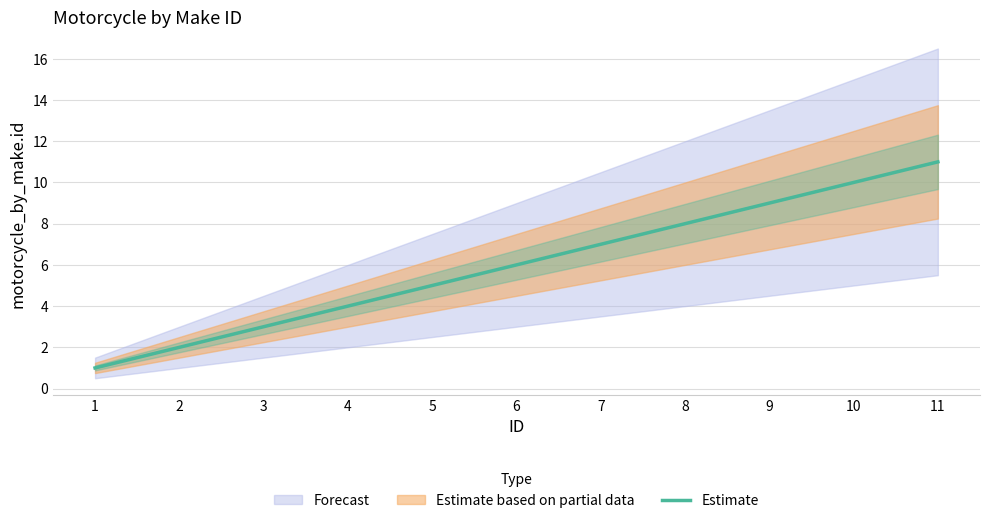

The chart shows a value of 11 at 11. True or false?

True